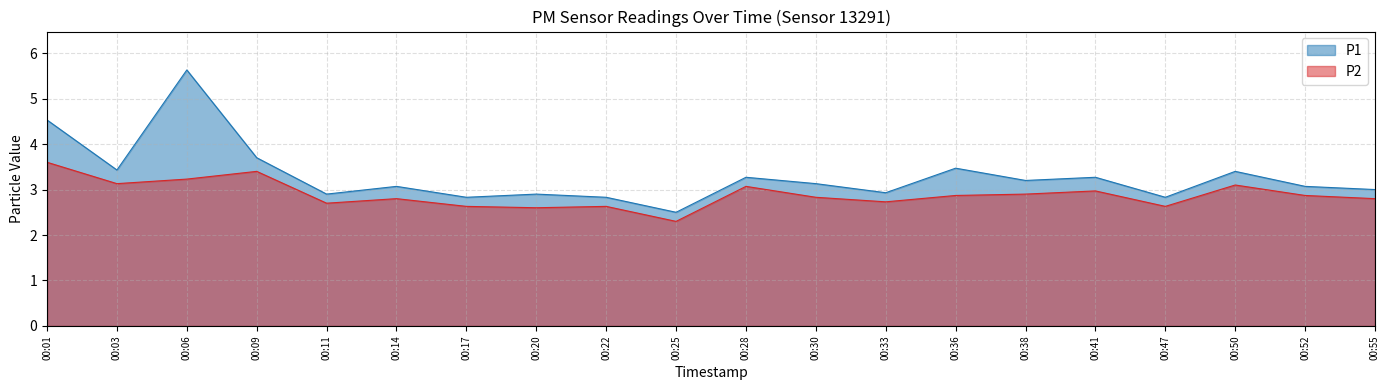

The P2 series shows 3.6 at 00:01. True or false?

True